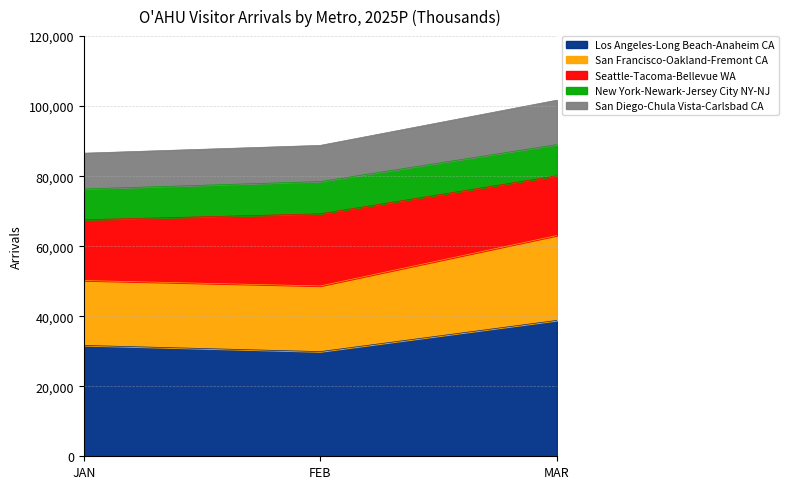

The Los Angeles-Long Beach-Anaheim CA series shows 47756.7 at FEB. True or false?

False